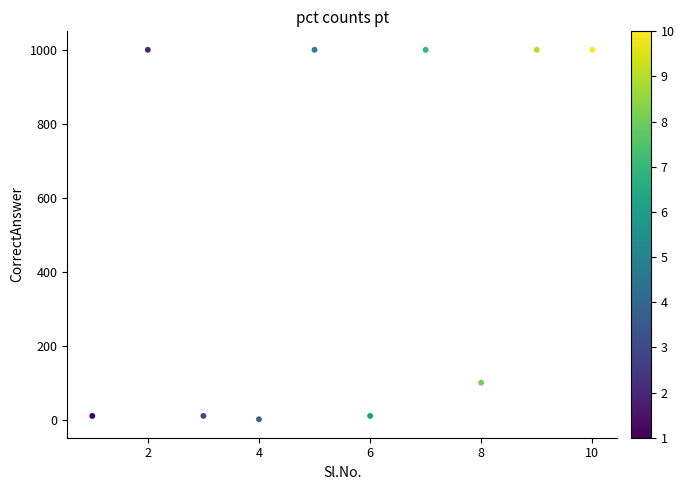

What is the average Y value?

513